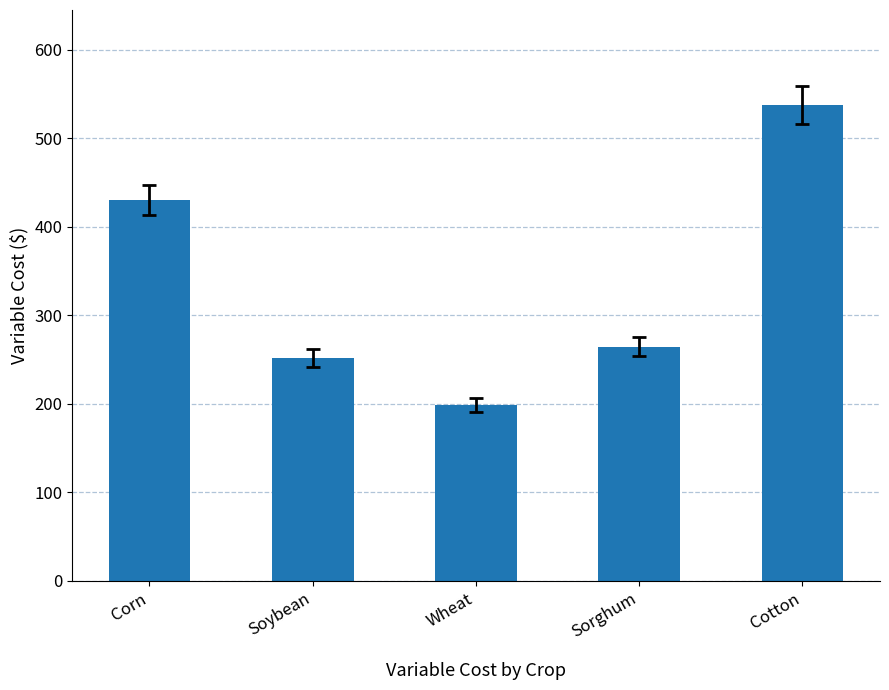

Reading right to left, list all the values displayed in this chart.

537.4	264.7	198.7	252.1	430.0